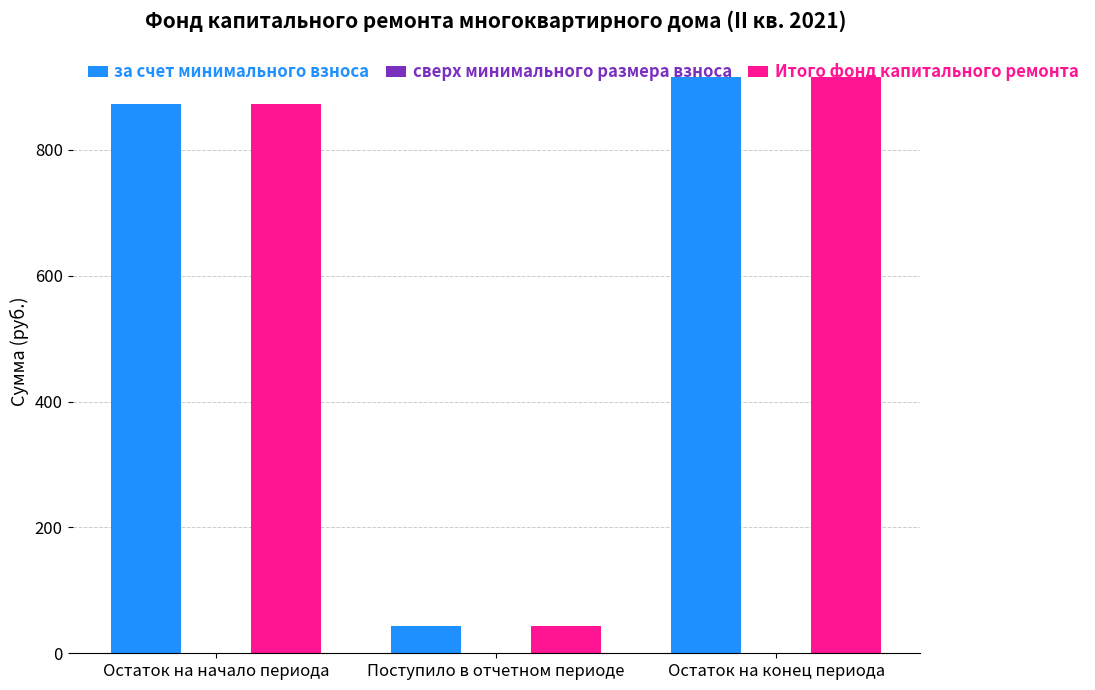

What is the minimum value for Итого фонд капитального ремонта?

42.9